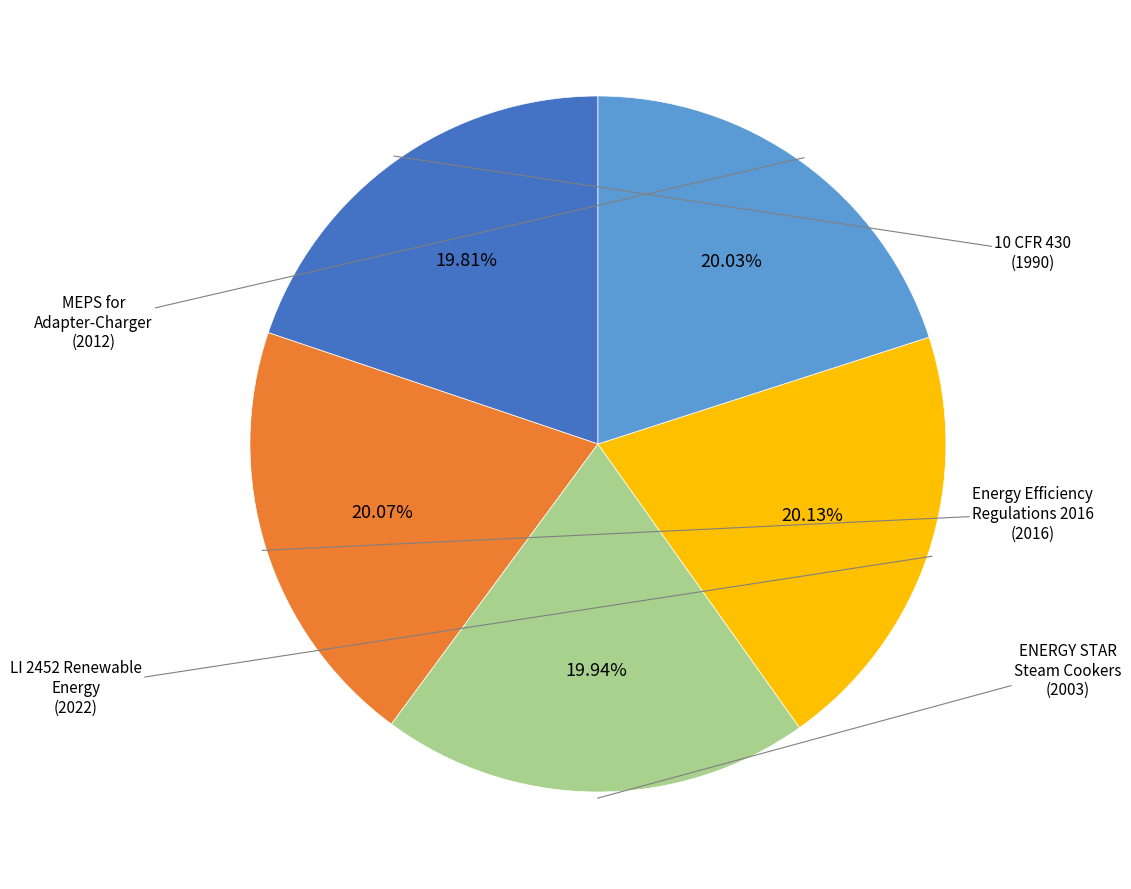

Which category has the biggest portion of the pie?

LI 2452 Renewable
Energy
(2022)